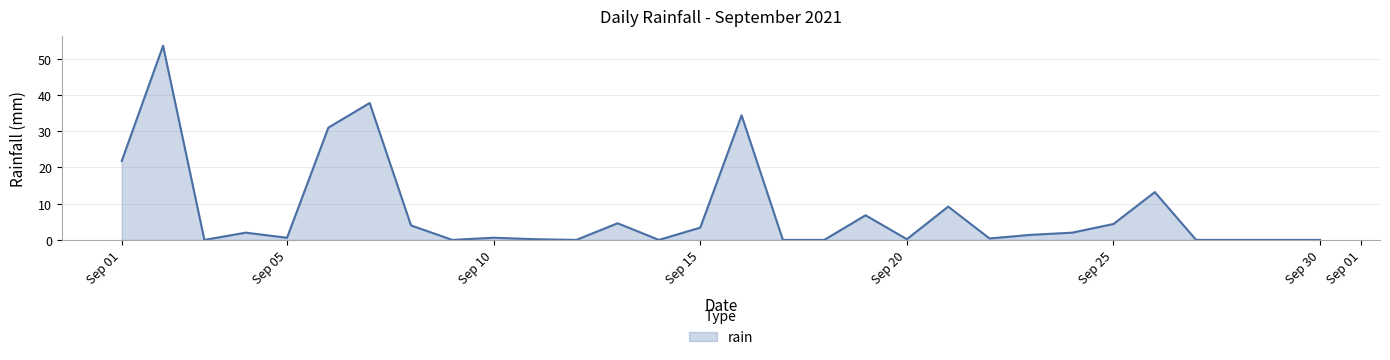

What is the maximum value shown in the chart?

53.6